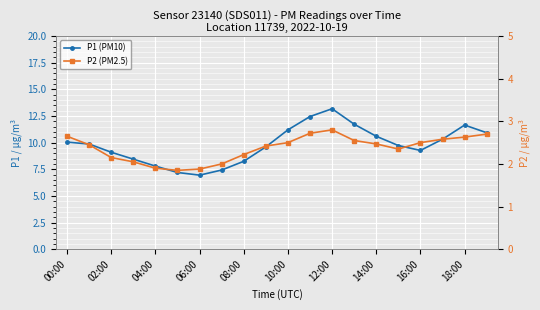

True or false: P1 (PM10) and P2 (PM2.5) intersect in this chart.

False